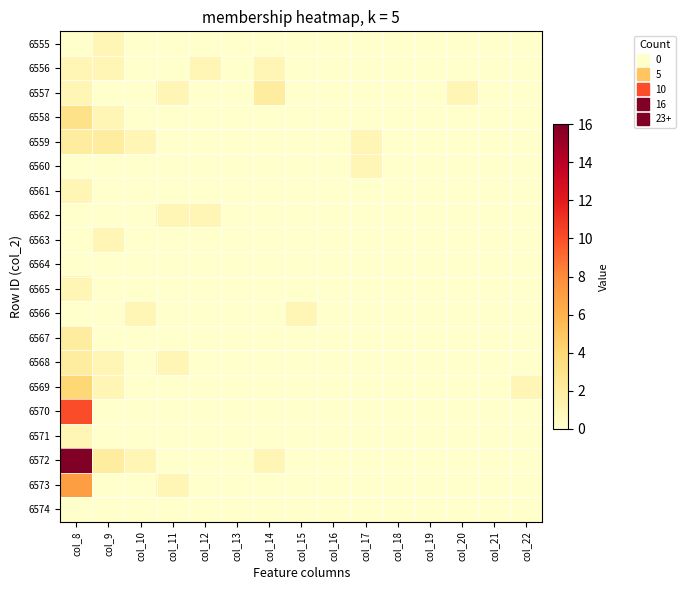

How many distinct data groups are displayed?

20